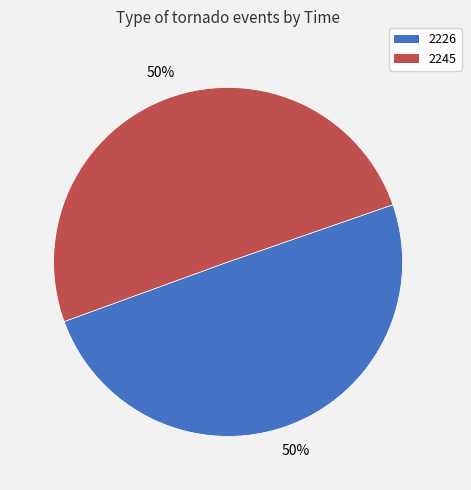

Approximately how many times larger is the value at 2226 compared to 2245?

1.0